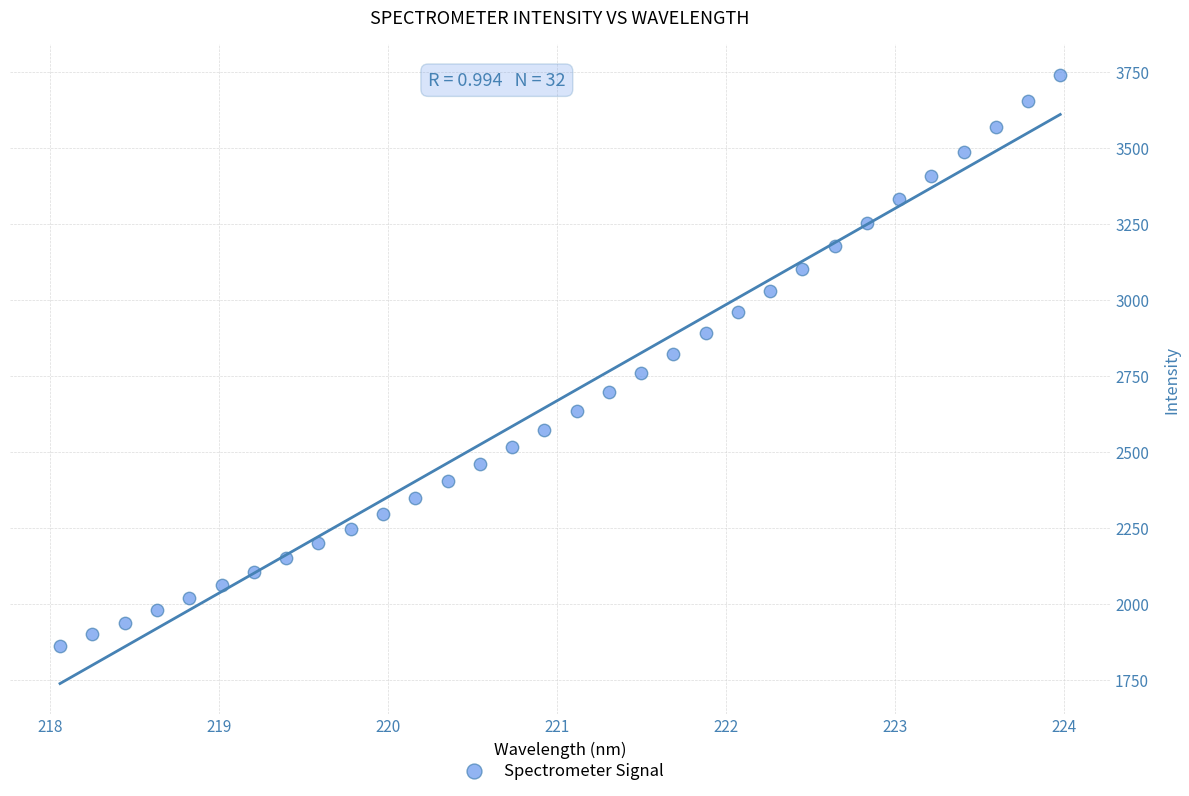

What is the range of X values (max minus min)?

5.9